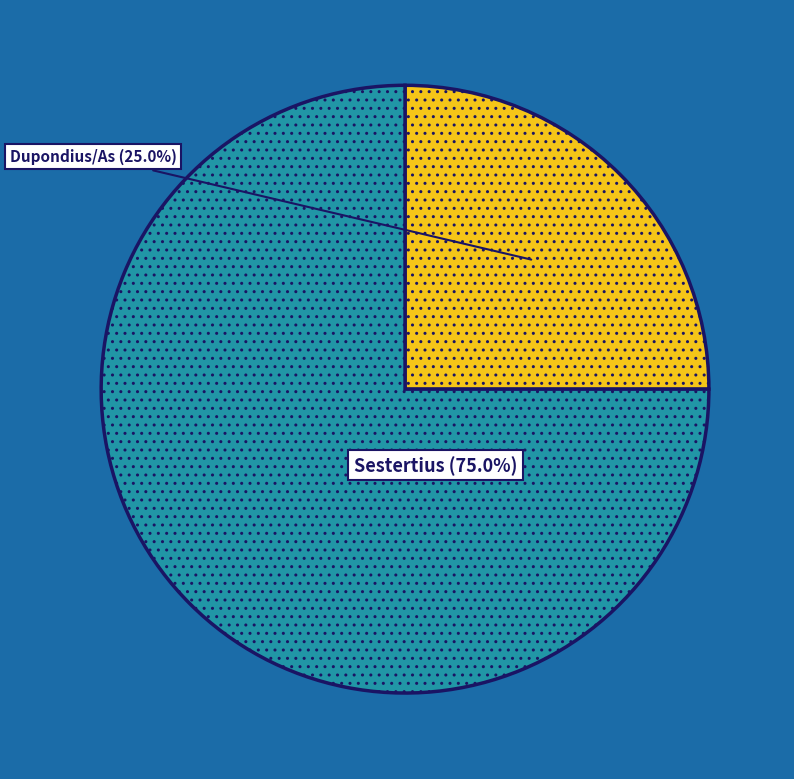

Is there a majority slice in this chart?

Yes